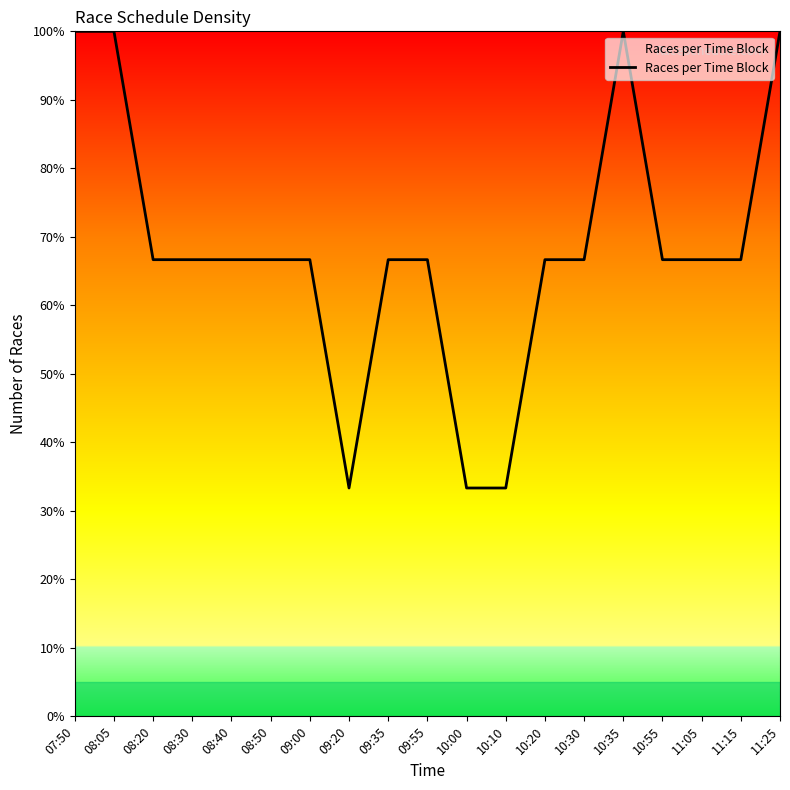

Approximately how many times larger is the value at 08:05 compared to 10:35?

1.0